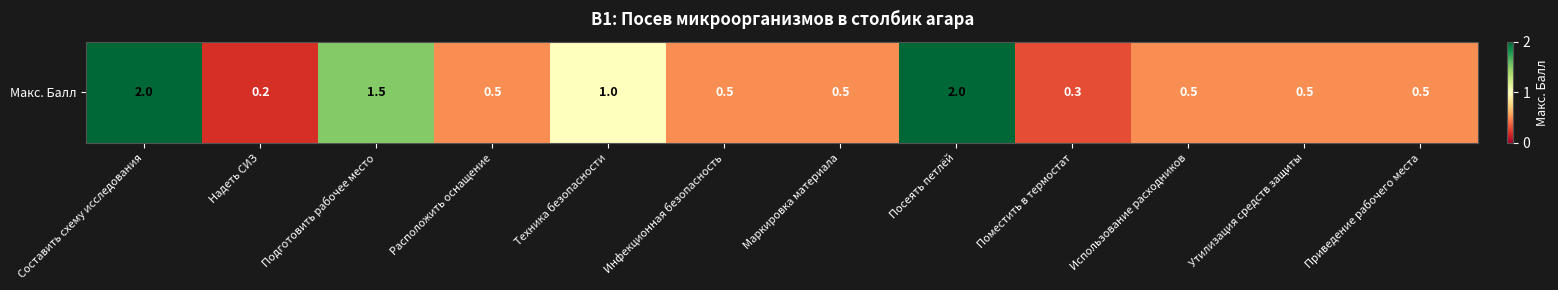

True or false: the data shows 0.5 at Расположить оснащение.

True